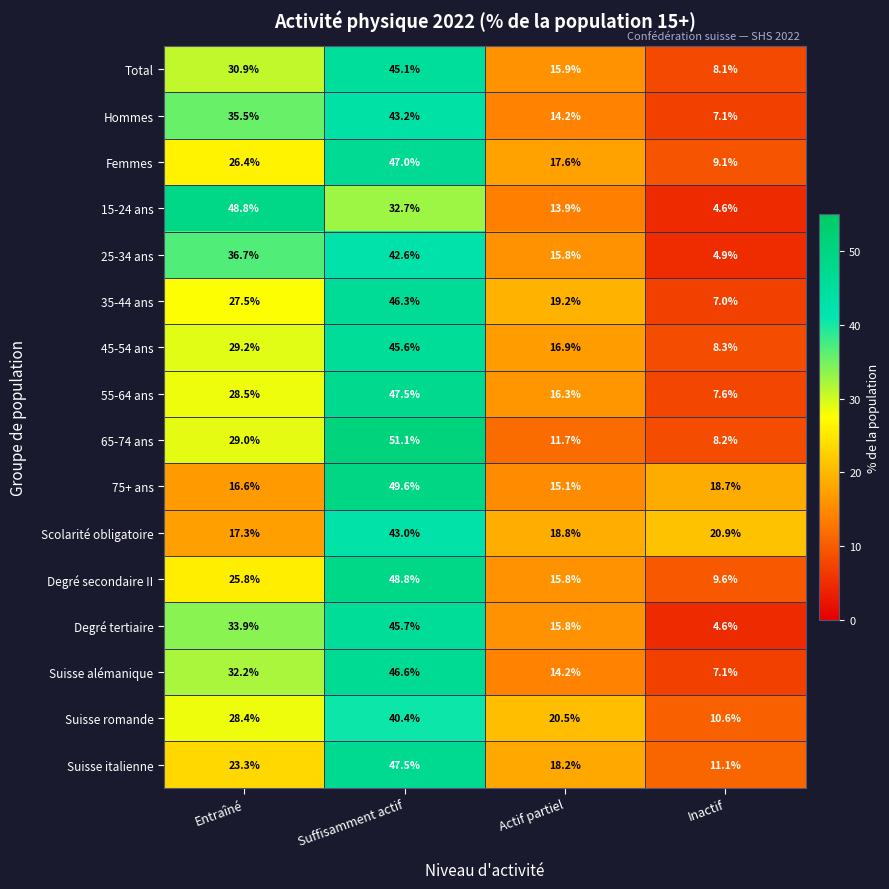

Is it true that 75+ ans equals 15.1 at Actif partiel?

True